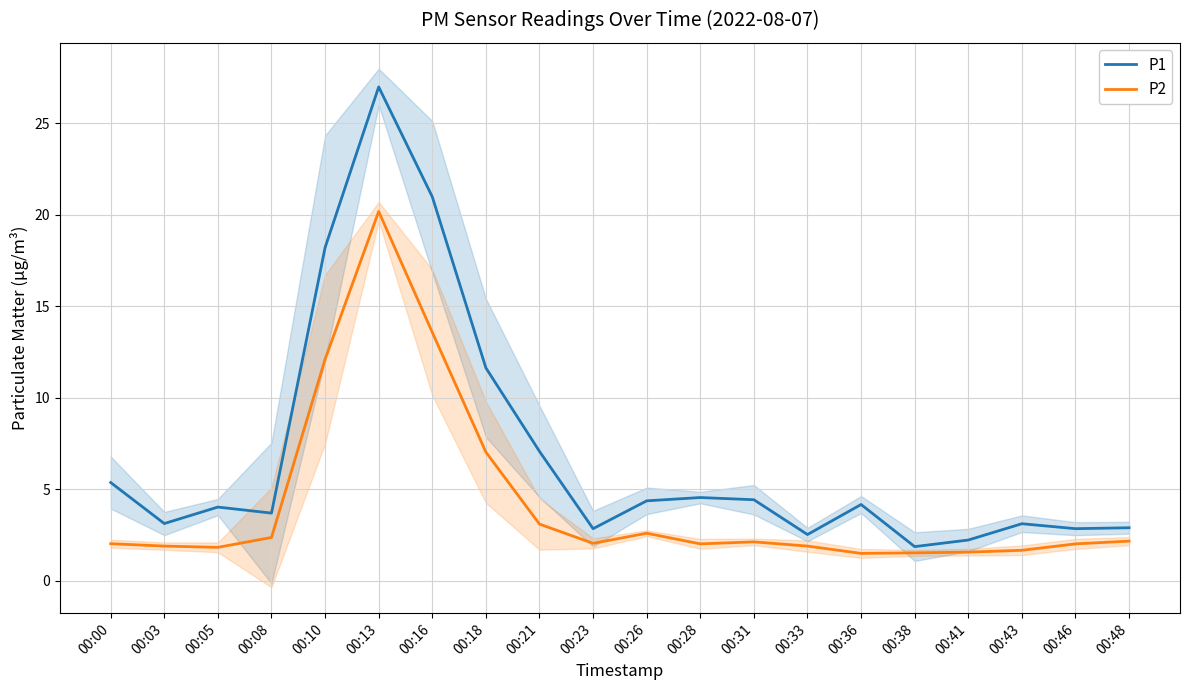

List the labels in order of P2 value, smallest first.

00:36, 00:38, 00:41, 00:43, 00:05, 00:03, 00:33, 00:28, 00:46, 00:00, 00:23, 00:31, 00:48, 00:08, 00:26, 00:21, 00:18, 00:10, 00:16, 00:13